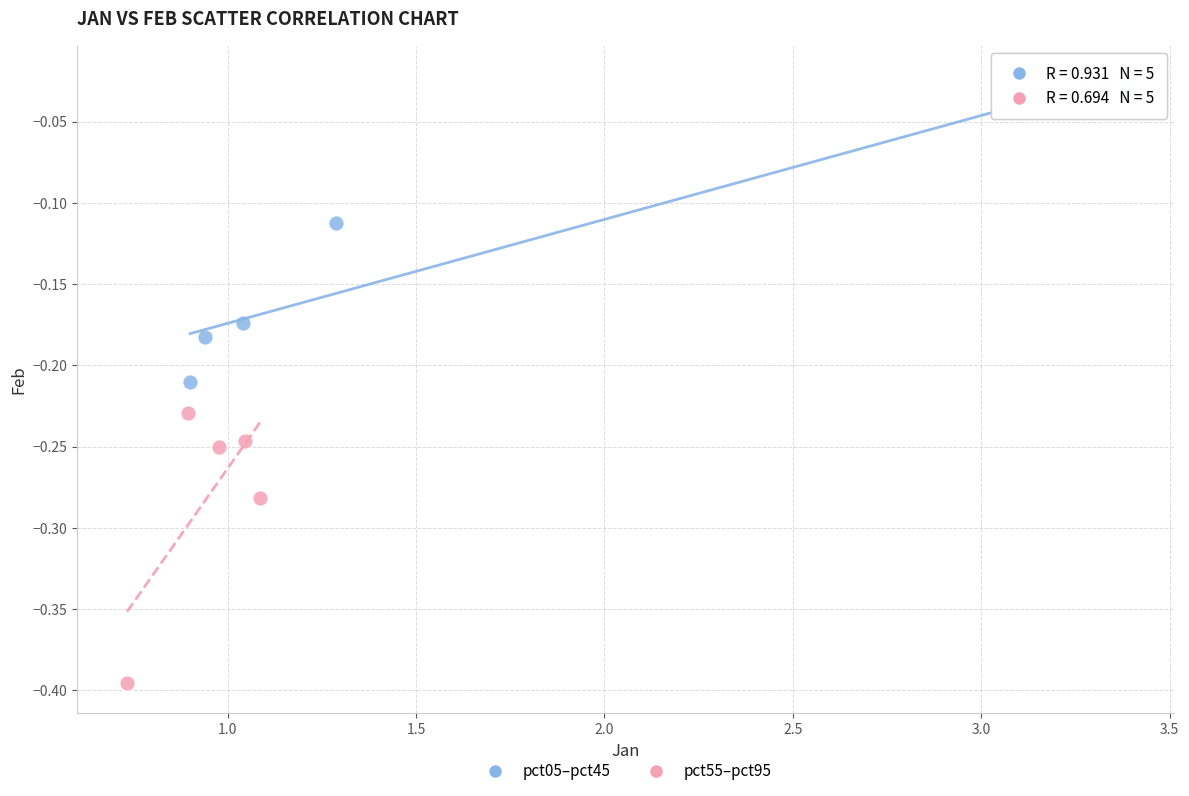

Which series contains the lowest Y value?

pct55–pct95